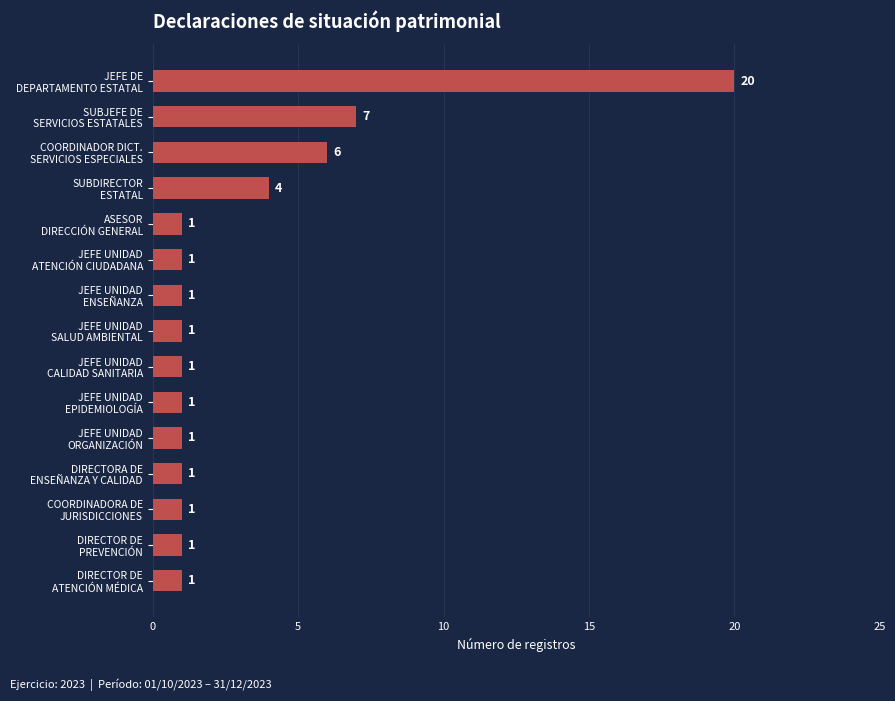

What is the maximum value shown in the chart?

20